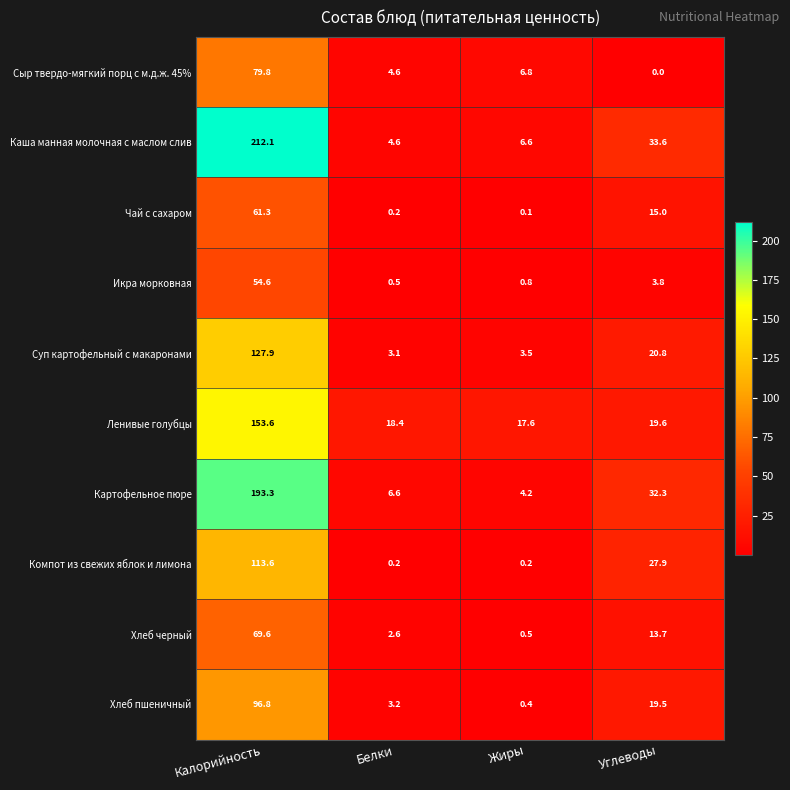

Where does the Икра морковная series first go above 3?

Калорийность